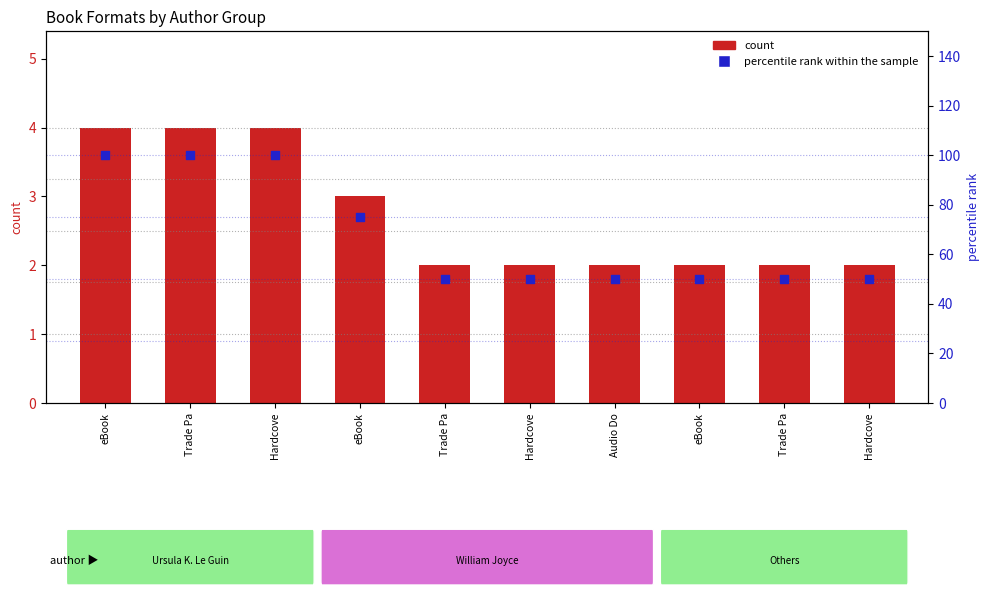

What is the total value across all series at Hardcove?

104